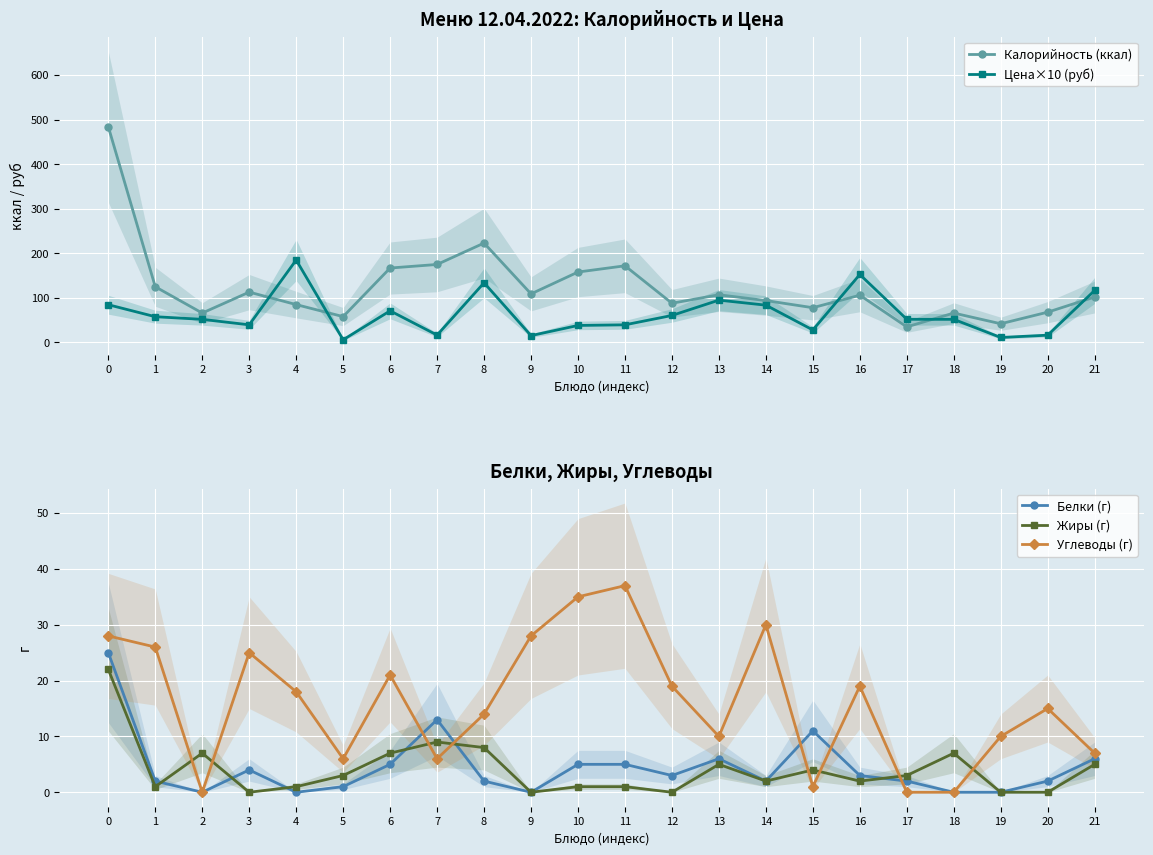

What are all the series names shown in the legend?

Калорийность (ккал), Цена×10 (руб), Белки (г), Жиры (г), Углеводы (г)